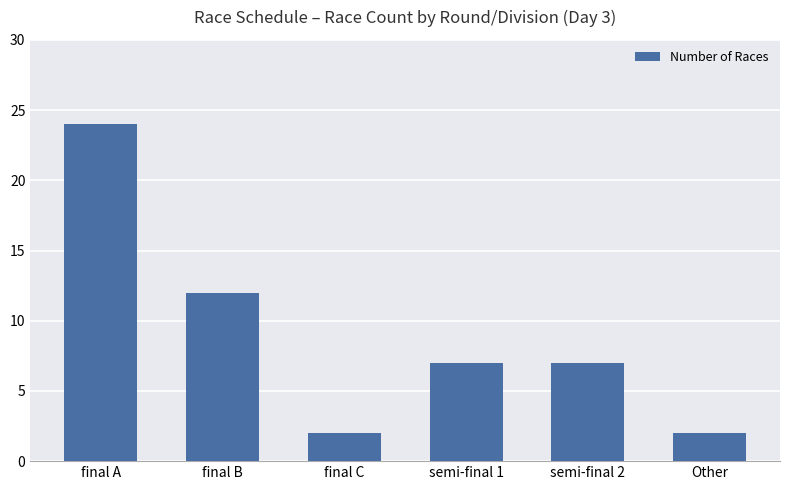

Approximately how many times larger is the value at final C compared to semi-final 2?

0.3